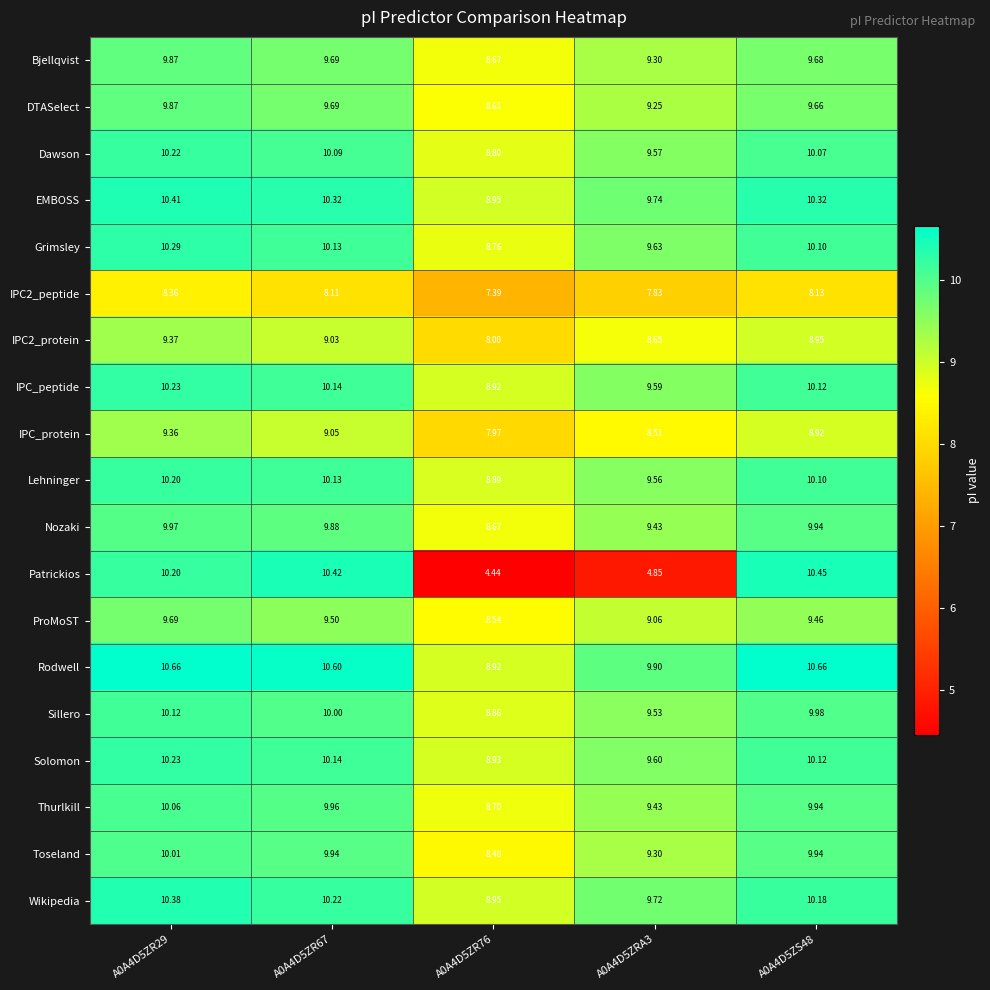

Which series has the largest total across all categories?

Rodwell